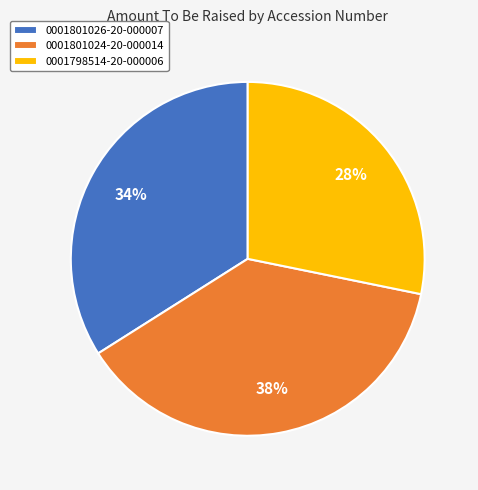

What percentage is the 0001801026-20-000007 slice, to the nearest percent?

34%